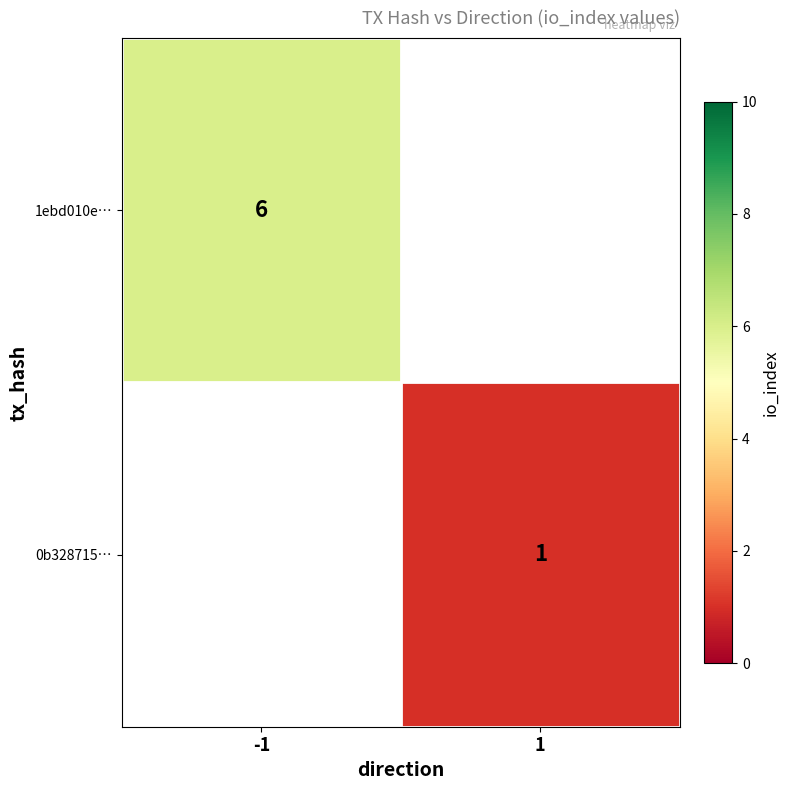

True or false: 1ebd010e… has a value of 4 at -1.

False